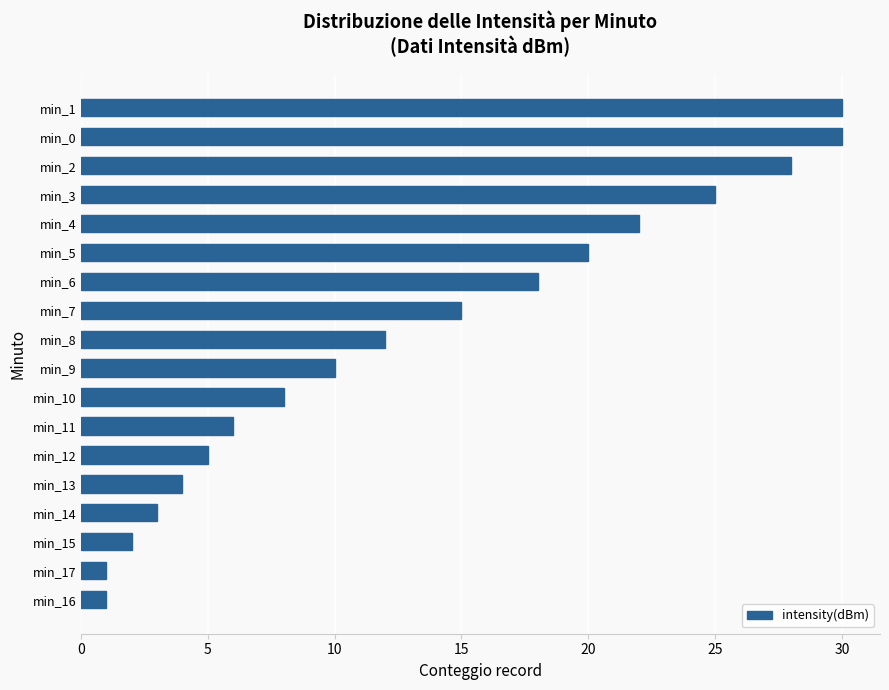

What is the average value?

13